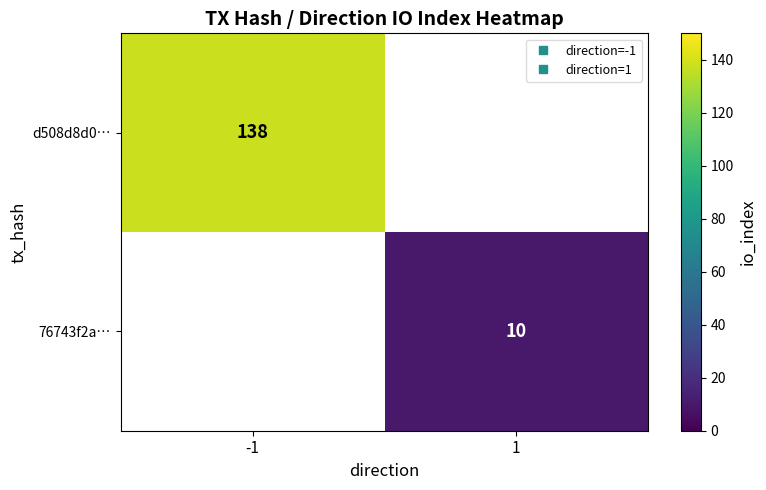

At how many categories does at least one series exceed 56?

1